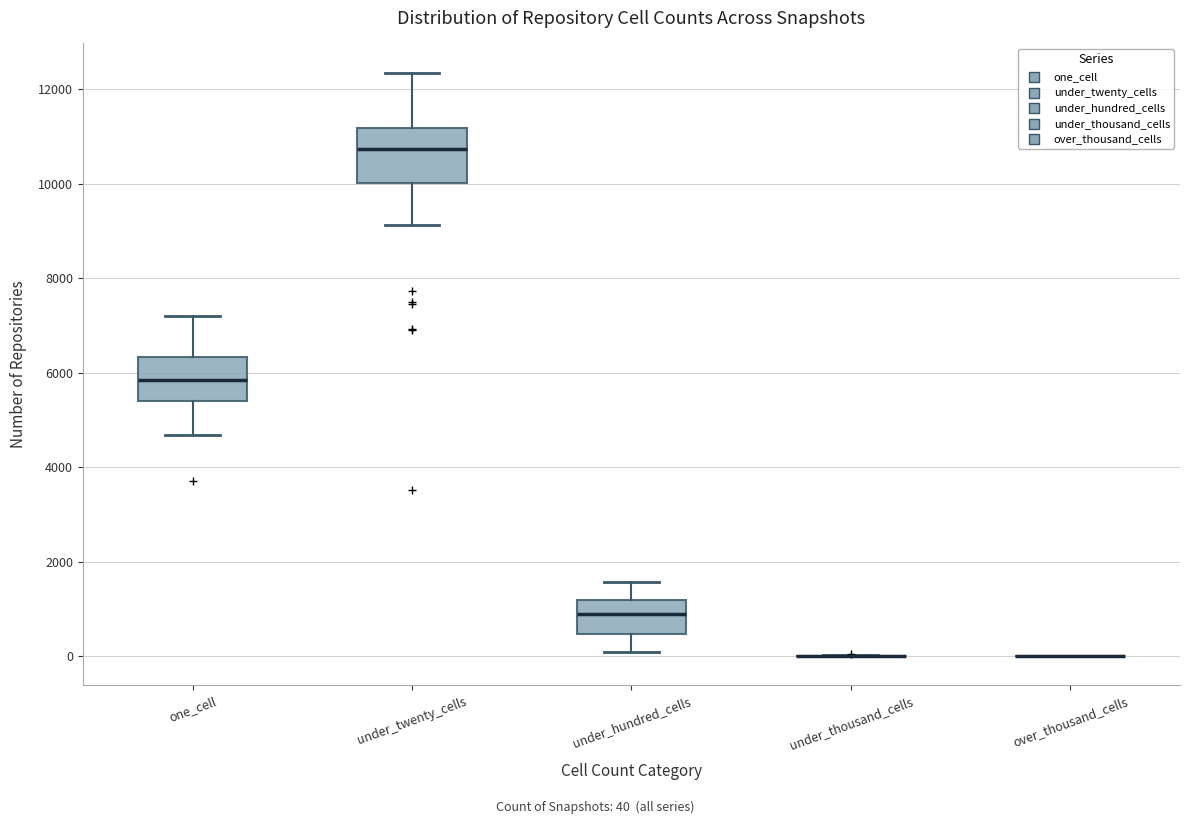

Reading left to right, transcribe this box plot: for each box, give where its median line is, the range the box spans, and where its two whiskers end, as read against the y-axis. The values are not printed on the chart, so give them approximately, as read against the axis.

one_cell: median 5800, box 5400 to 6400, whiskers 4600 to 7200
under_twenty_cells: median 10800, box 10000 to 11200, whiskers 9200 to 12400
under_hundred_cells: median 1000, box 400 to 1200, whiskers 0 to 1600
under_thousand_cells: box collapsed to a line at 0, whiskers 0 to 0
over_thousand_cells: box collapsed to a line at 0, whiskers 0 to 0